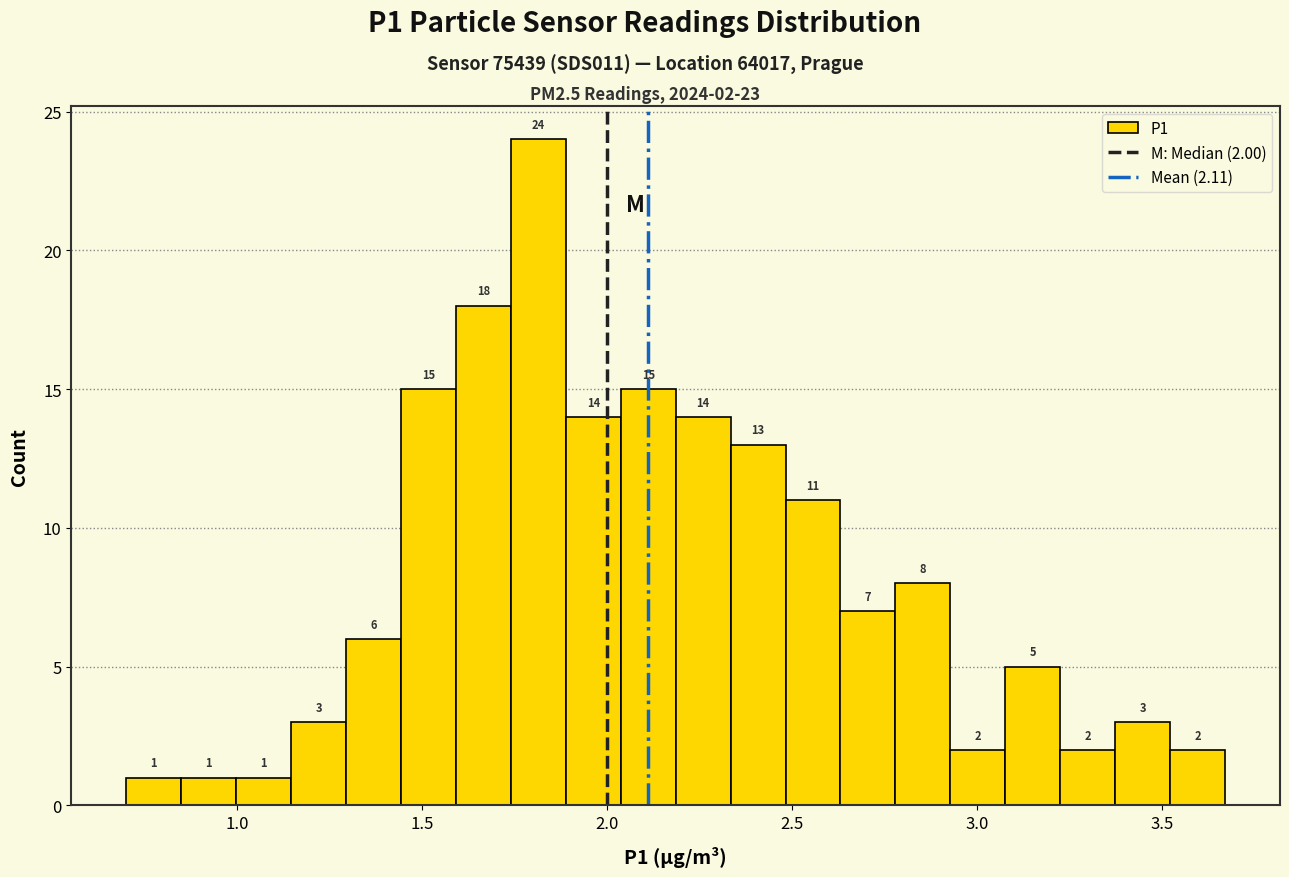

Around what value on the x-axis is the tallest bar? Give the approximate position of its centre, as read against the axis.

1.80